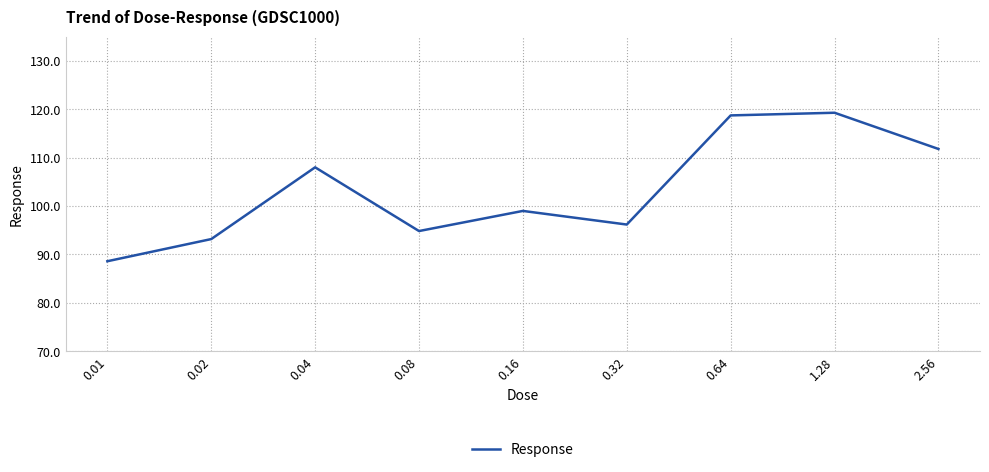

True or false: the data shows 61.6 at 0.01.

False